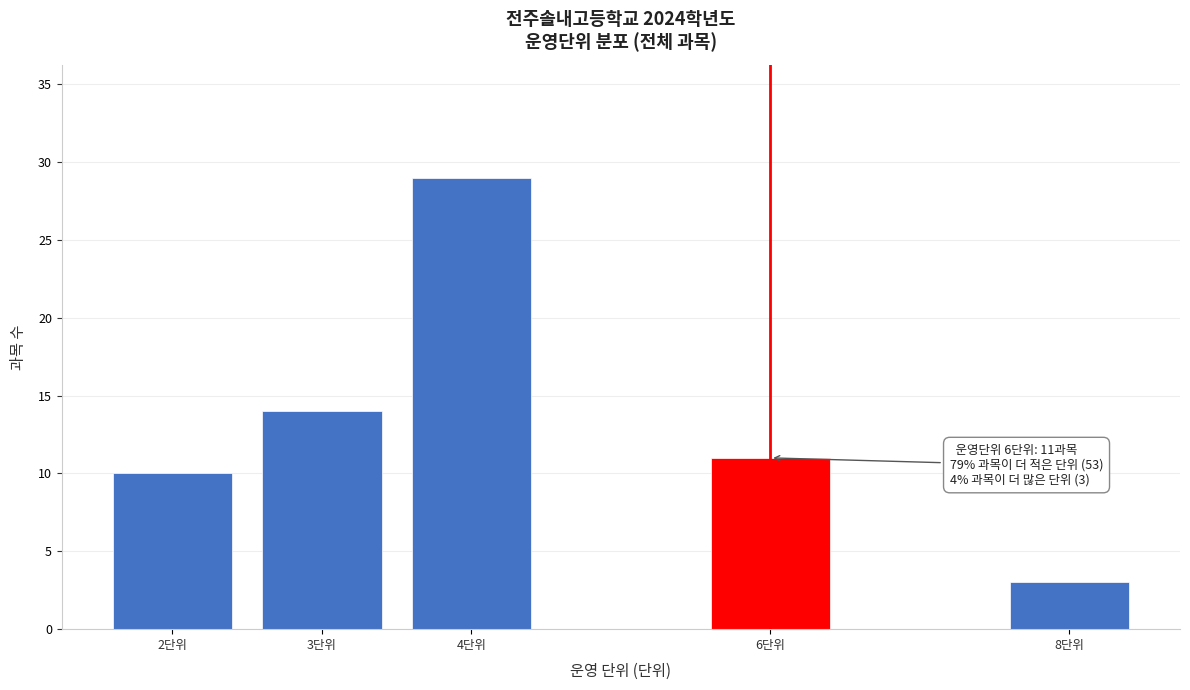

Reading left to right, transcribe all the data shown in this chart.

10	14	29	11	3